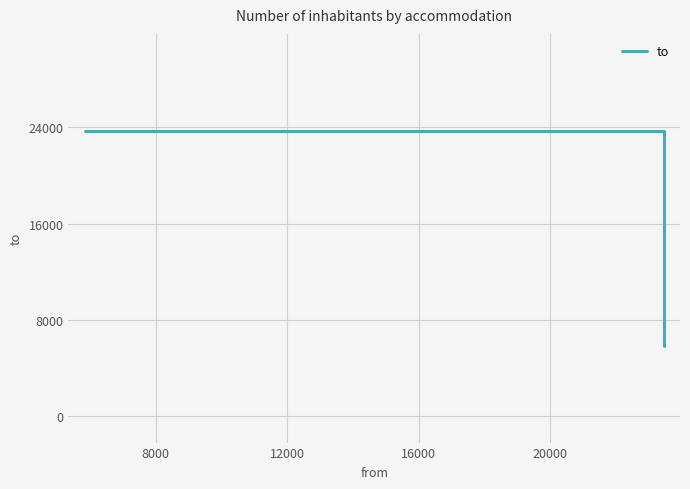

Reading left to right, what are all the values shown in this chart?

23732	23732	5847